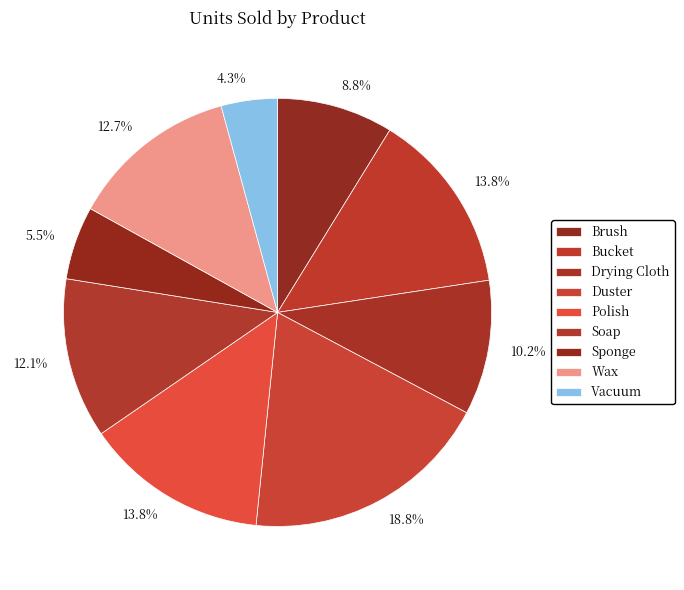

Is it true that Bucket is 14% of the pie?

True